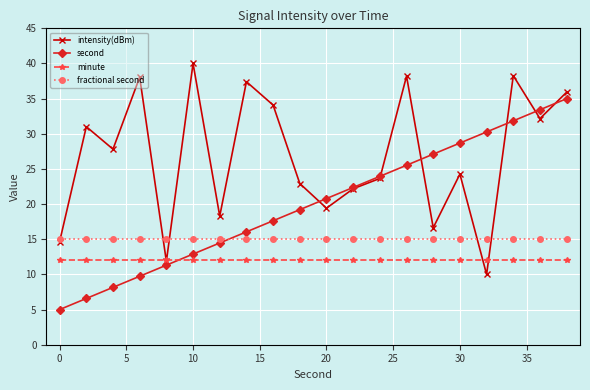

Count the number of data series in this chart.

4